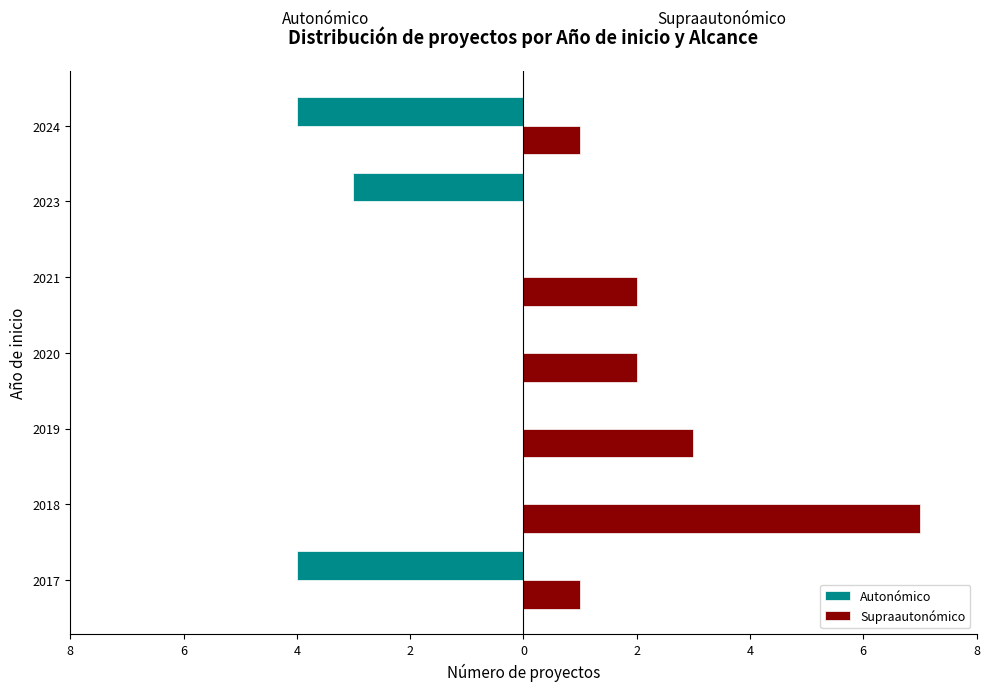

What are all the series names shown in the legend?

Autonómico, Supraautonómico